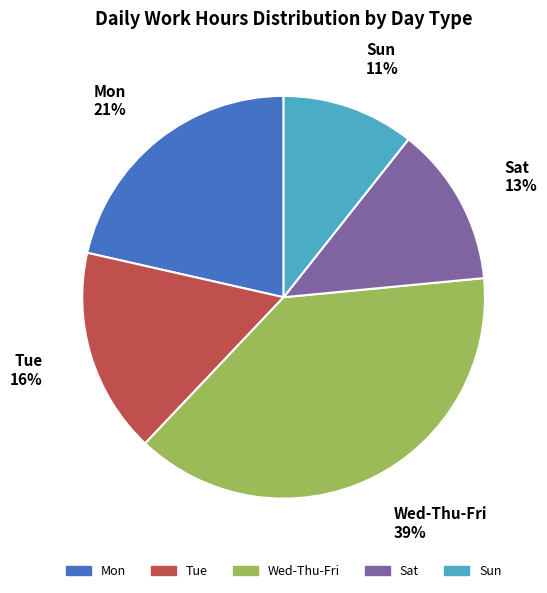

Which has a higher value, Mon or Sun?

Mon